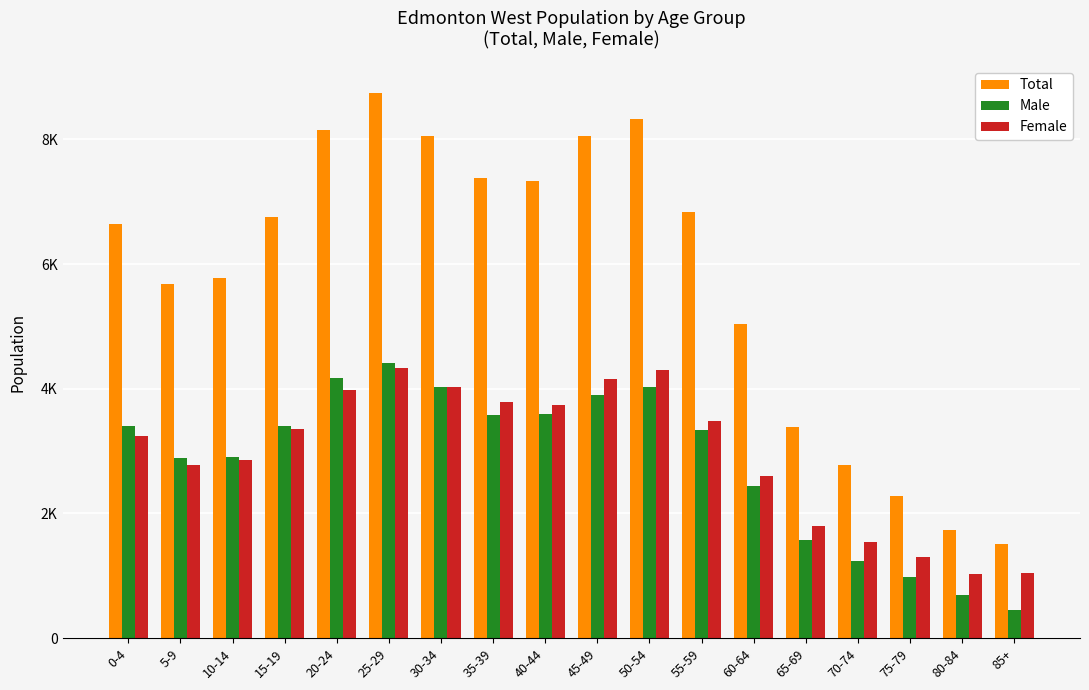

What is the total value across all series at 30-34?

16100